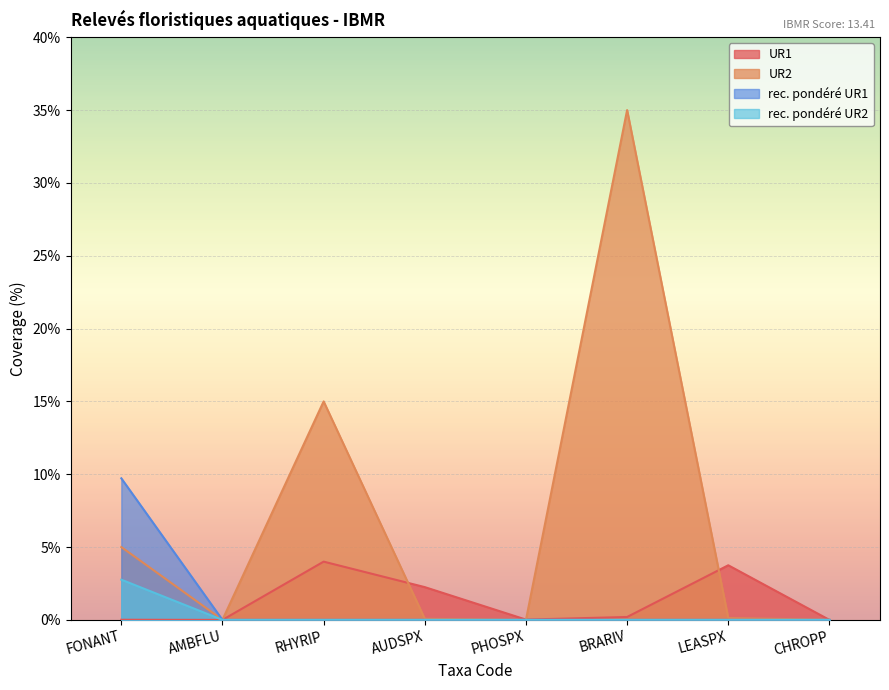

Which series has the largest range (max minus min)?

UR2